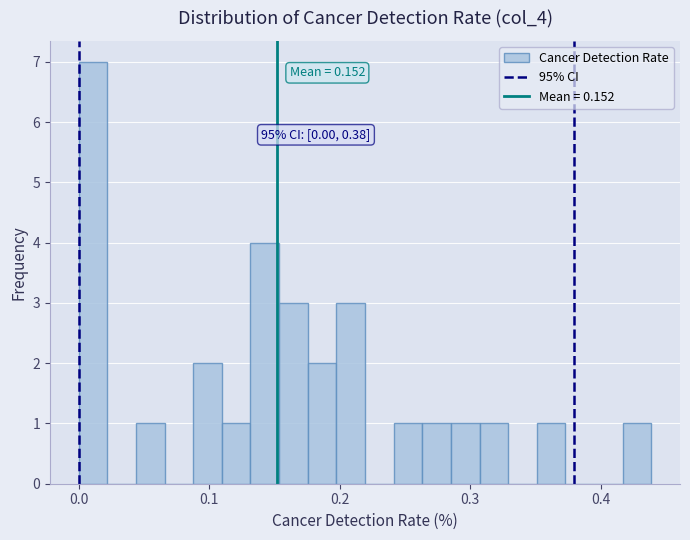

Read against the x-axis, roughly where is the centre of the tallest bar?

0.01